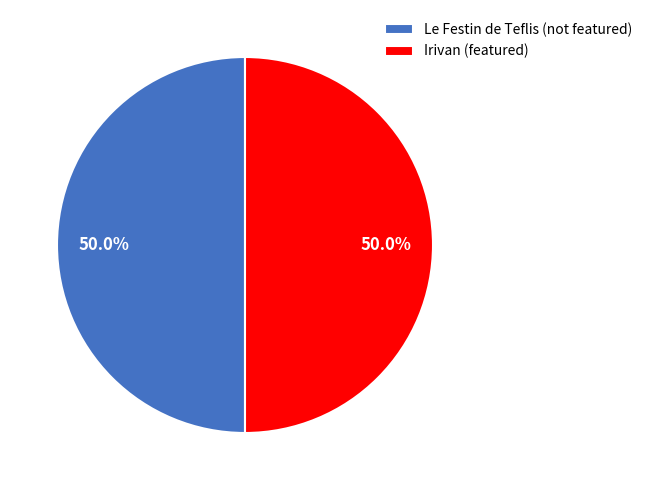

What is the total percentage of Le Festin de Teflis and Irivan?

100.0%